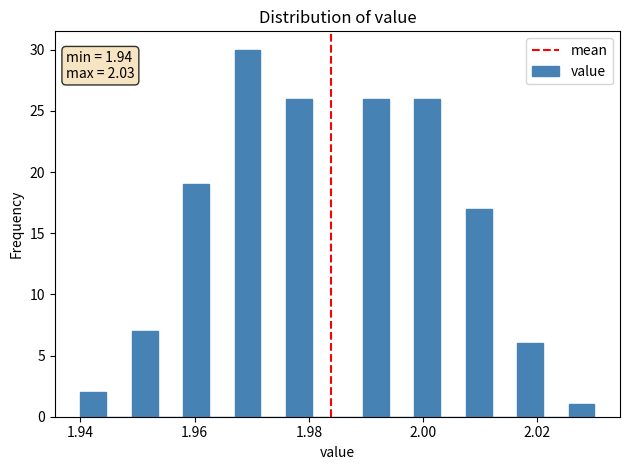

Around what value on the x-axis is the tallest bar? Give the approximate position of its centre, as read against the axis.

1.970